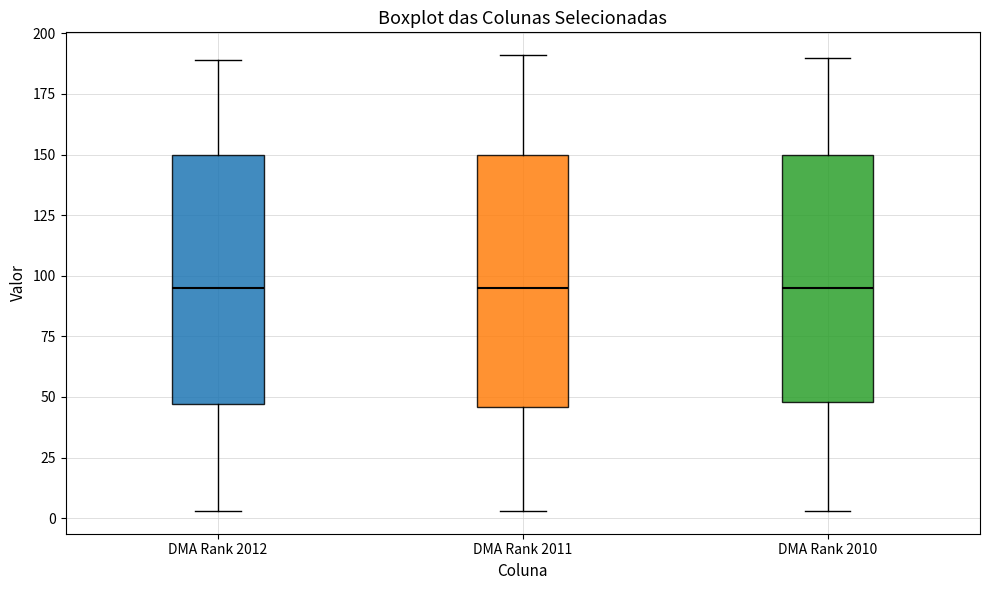

Where does the median line of the box for DMA Rank 2011 sit on the y-axis? The values are not printed on the chart, so give them approximately, as read against the axis.

95